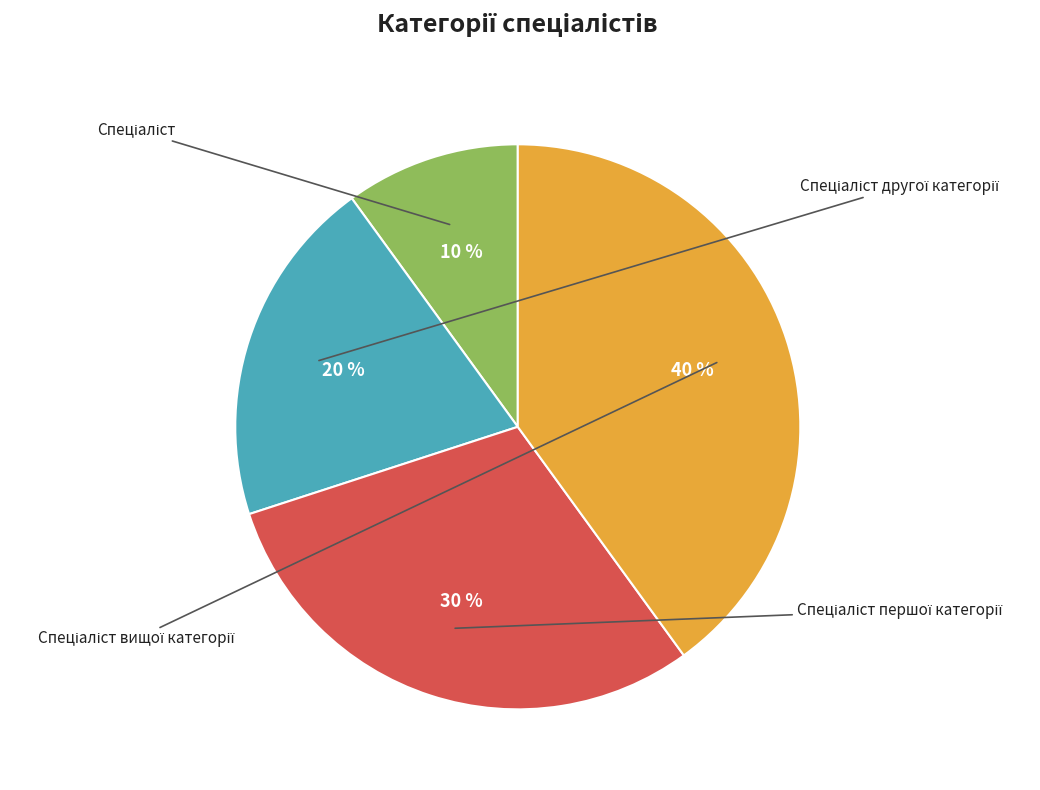

To the nearest percent, what percentage of the pie is Спеціаліст першої категорії?

30%